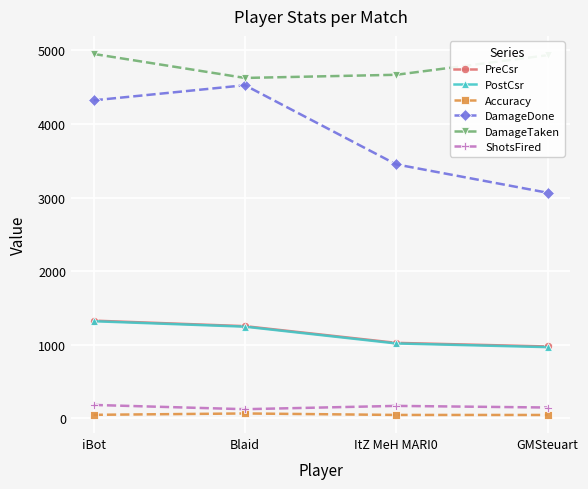

Which series changed the most between Blaid and ItZ MeH MARI0?

DamageDone